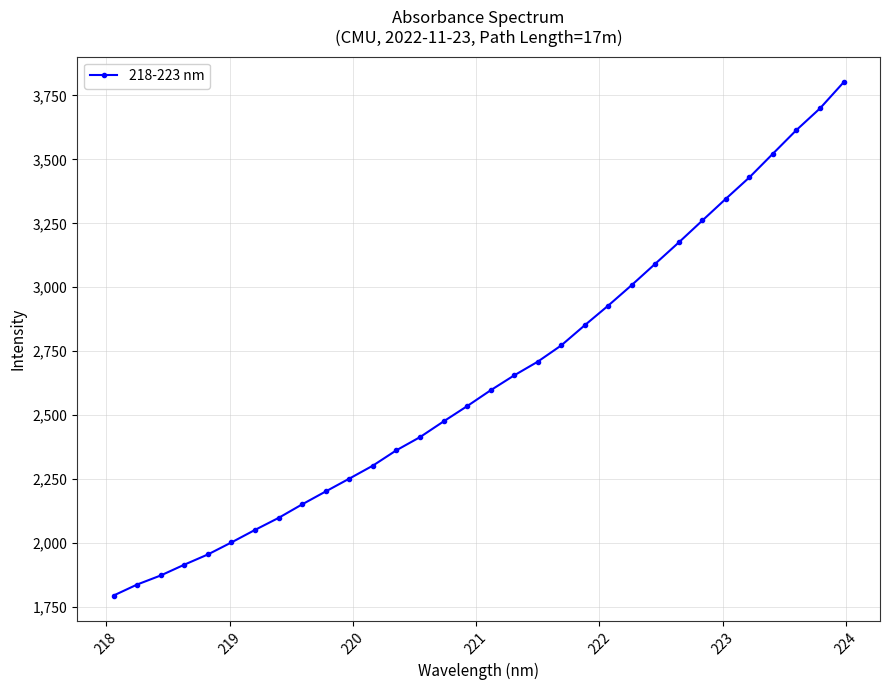

What is the value of the 13th point from the left?

2362.9